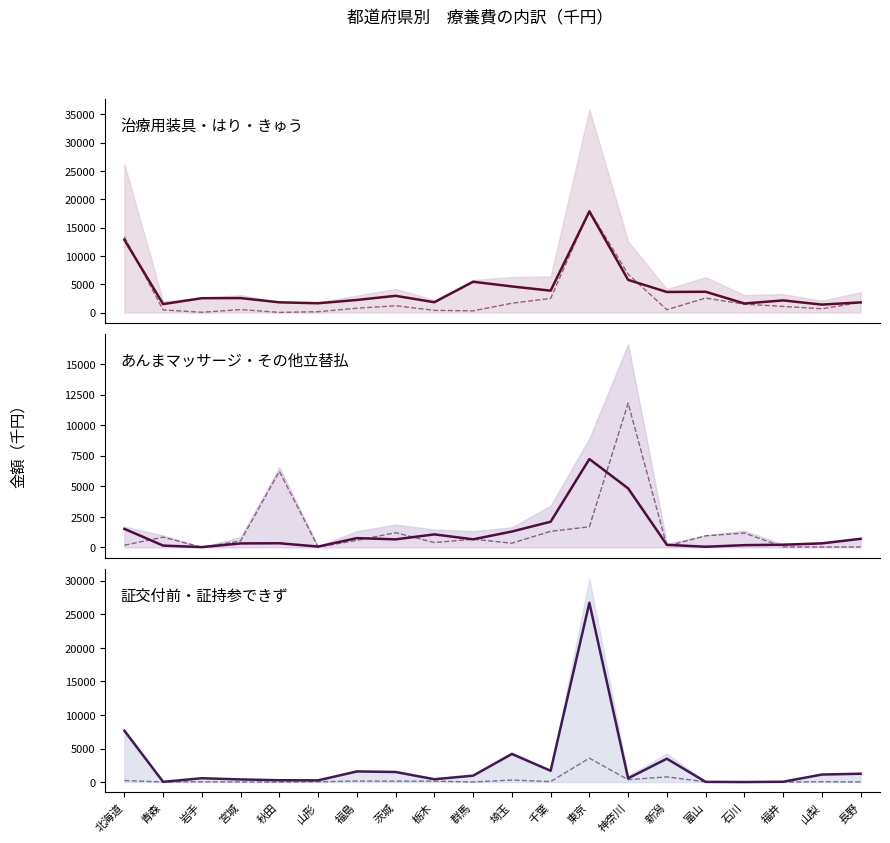

Reading left to right, transcribe all the data shown in this chart.

治療用装具（金額）: 12855.0	1506.3	2548.6	2567.5	1820.0	1654.9	2236.6	2967.8	1834.6	5449.1	4622.4	3876.5	17847.7	5775.7	3645.0	3682.6	1613.7	2158.5	1418.4	1812.0
はり・きゅう（金額）: 13340.8	475.5	66.4	537.0	44.3	161.8	782.5	1219.5	399.5	312.4	1659.9	2506.0	18002.6	6788.1	515.1	2571.8	1493.8	1100.4	682.6	1797.4
あんまマッサージ（金額）: 1516.3	144.7	22.3	321.3	336.6	64.3	756.9	657.0	1062.4	658.3	1296.9	2099.4	7229.1	4830.1	206.1	50.4	180.6	216.6	326.3	700.9
その他立替払（金額）: 174.6	838.8	0.0	528.2	6220.5	26.3	573.9	1202.3	394.6	665.9	342.3	1313.0	1681.7	11806.3	103.1	945.5	1172.3	38.7	35.4	36.9
証交付前の受診（金額）: 7649.0	39.3	574.7	398.4	275.1	255.5	1587.2	1501.5	423.1	958.3	4184.3	1685.1	26702.8	562.7	3484.6	32.3	8.8	51.9	1123.4	1244.7
証持参できず（金額）: 236.7	15.3	48.6	22.0	0.0	46.7	160.2	133.6	139.2	20.2	302.6	76.2	3561.1	357.6	777.6	39.4	0.0	0.0	55.4	22.8